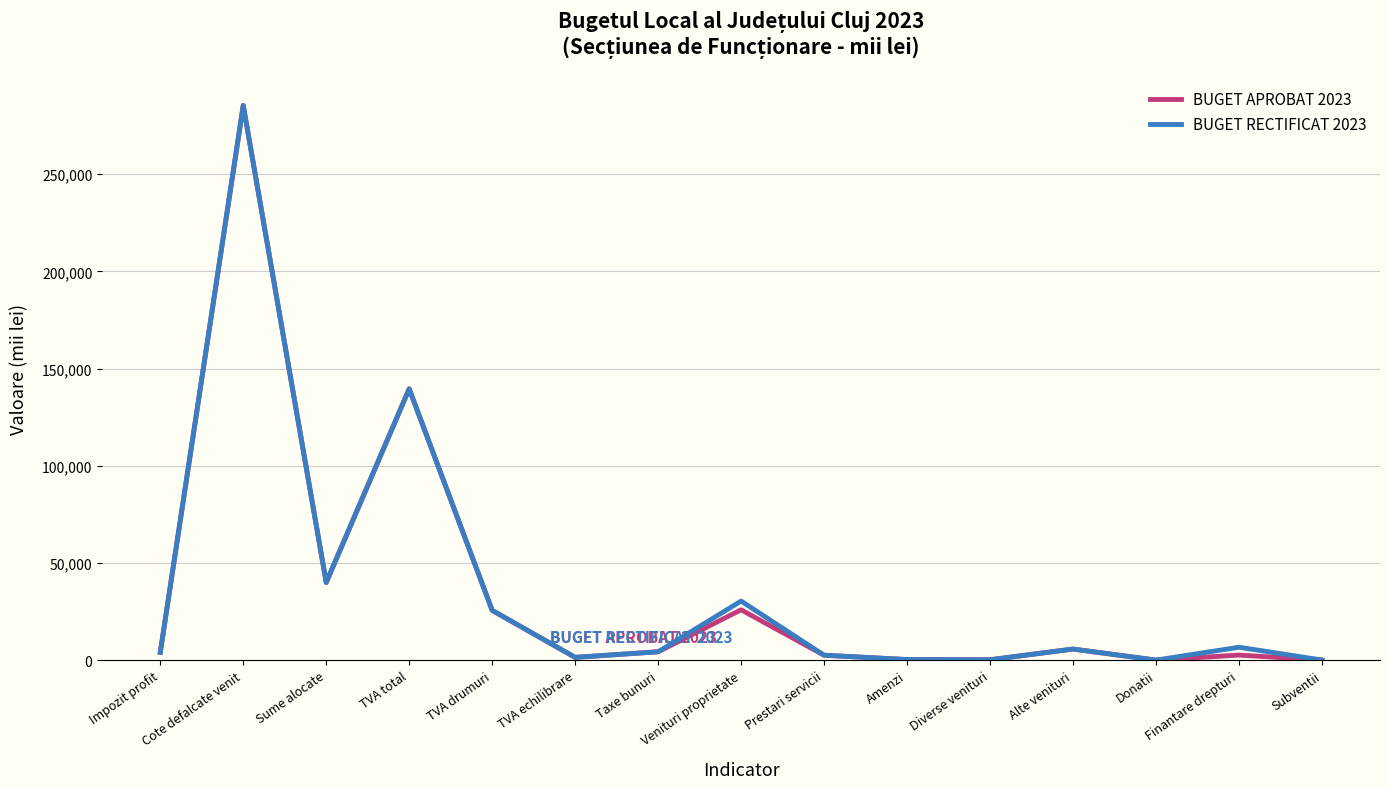

What is the total value across all series at Venituri proprietate?

56300